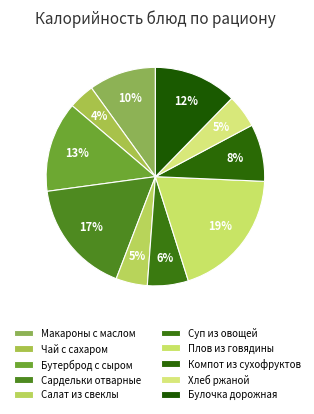

How many slices are in this pie chart?

10